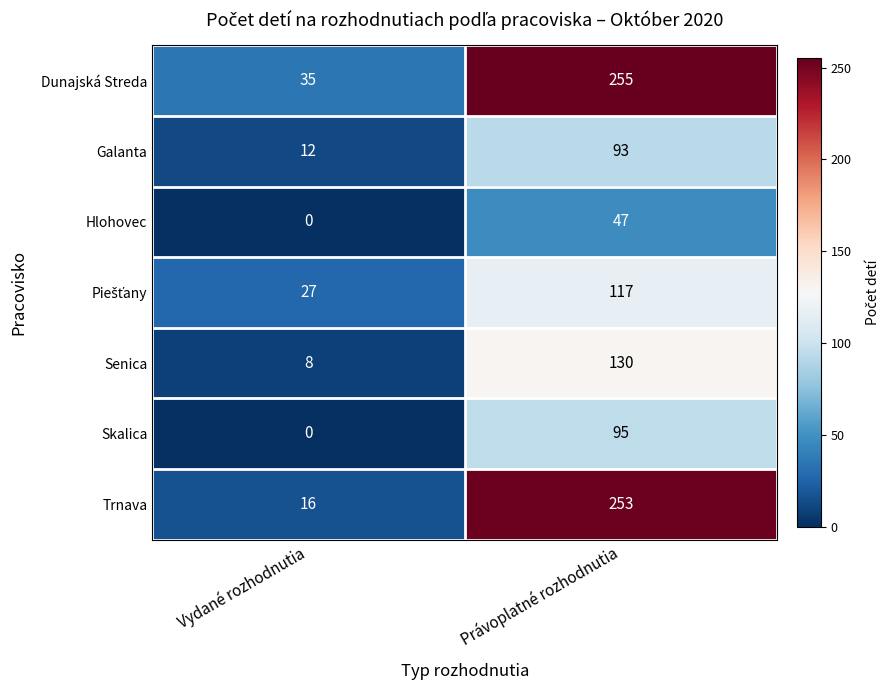

The value of Senica at Vydané rozhodnutia is 8. True or false?

True